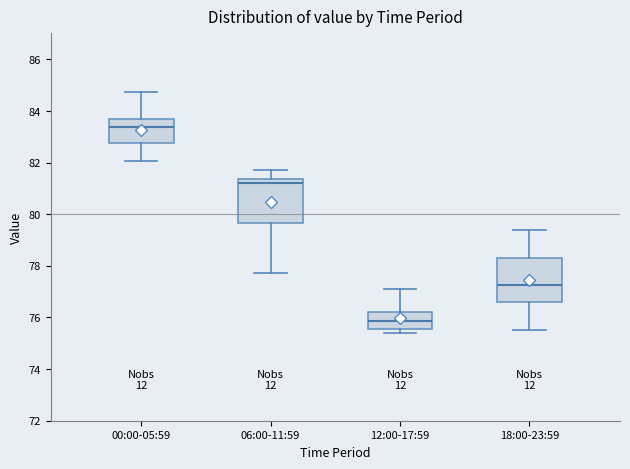

Reading left to right, read every box against the y-axis: the position of its median line, the range the box covers, and the ends of its whiskers. The values are not printed on the chart, so give them approximately, as read against the axis.

00:00-05:59: median 83.4, box 82.8 to 83.6, whiskers 82.0 to 84.8
06:00-11:59: median 81.2, box 79.6 to 81.4, whiskers 77.8 to 81.8
12:00-17:59: median 75.8, box 75.6 to 76.2, whiskers 75.4 to 77.2
18:00-23:59: median 77.2, box 76.6 to 78.2, whiskers 75.6 to 79.4